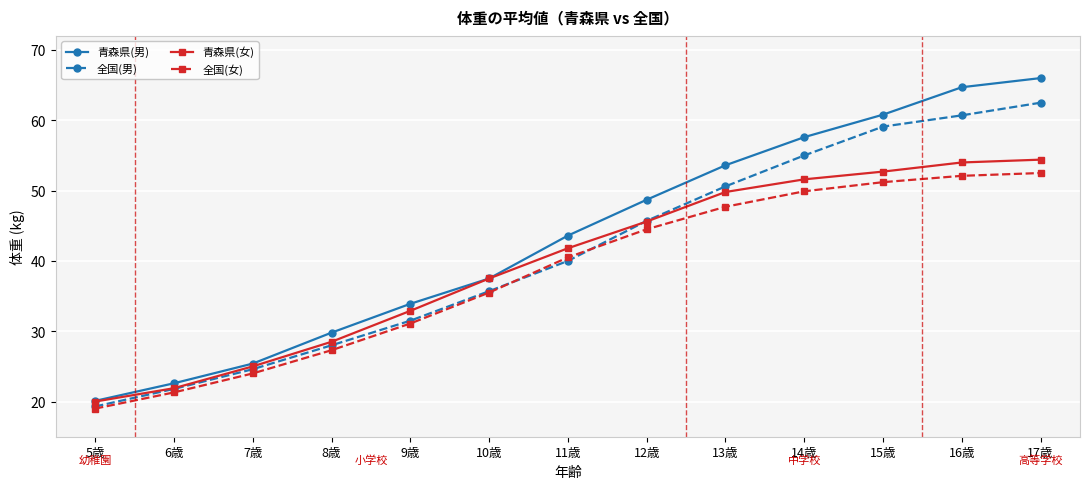

Reading left to right, extract all data points from this chart.

青森県(男): 5歳=20.1	6歳=22.6	7歳=25.4	8歳=29.8	9歳=33.9	10歳=37.5	11歳=43.6	12歳=48.7	13歳=53.6	14歳=57.6	15歳=60.8	16歳=64.7	17歳=66.0
全国(男): 5歳=19.3	6歳=21.8	7歳=24.6	8歳=28.0	9歳=31.5	10歳=35.7	11歳=40.0	12歳=45.7	13歳=50.6	14歳=55.0	15歳=59.1	16歳=60.7	17歳=62.5
青森県(女): 5歳=20.0	6歳=21.9	7歳=25.0	8歳=28.5	9歳=32.9	10歳=37.5	11歳=41.8	12歳=45.6	13歳=49.8	14歳=51.6	15歳=52.7	16歳=54.0	17歳=54.4
全国(女): 5歳=19.0	6歳=21.3	7歳=24.0	8歳=27.3	9歳=31.1	10歳=35.5	11歳=40.5	12歳=44.5	13歳=47.7	14歳=49.9	15歳=51.2	16歳=52.1	17歳=52.5